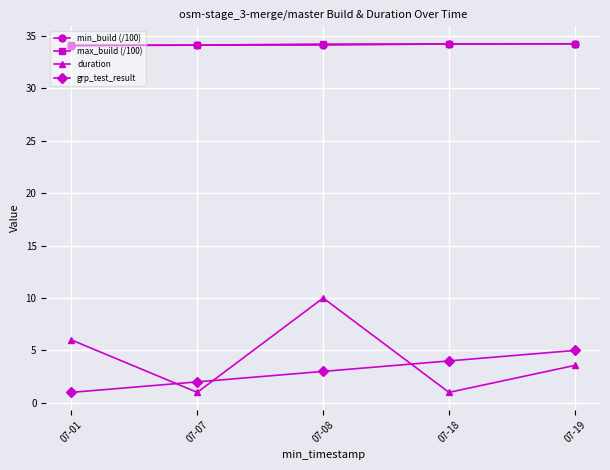

In duration, how many points are lower than both neighbors (excluding endpoints)?

2